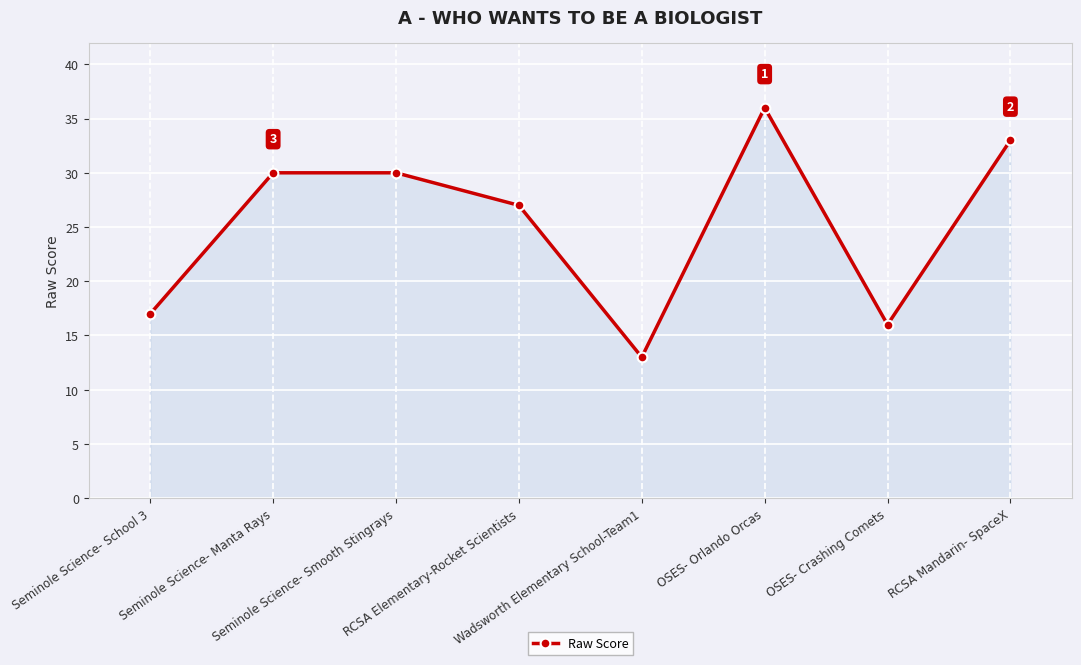

Does the chart display data point markers on the line(s)?

Yes